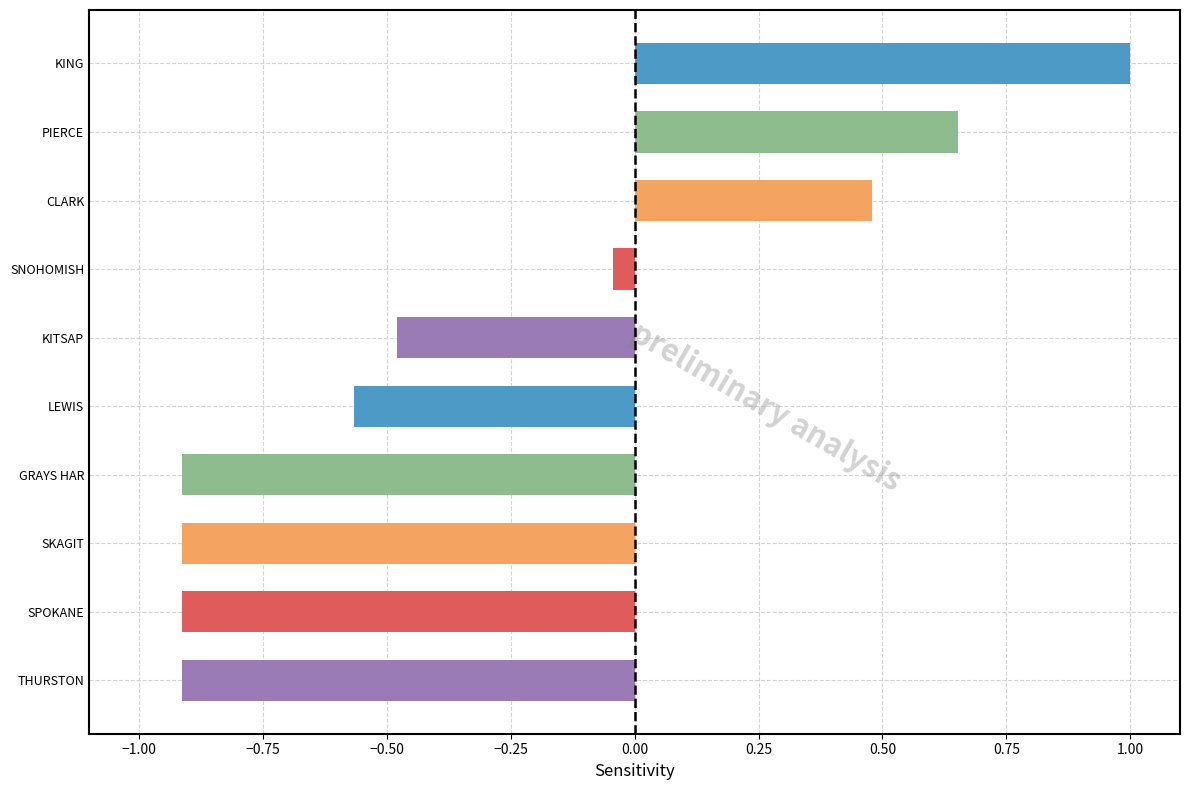

What is the average value?

-0.3